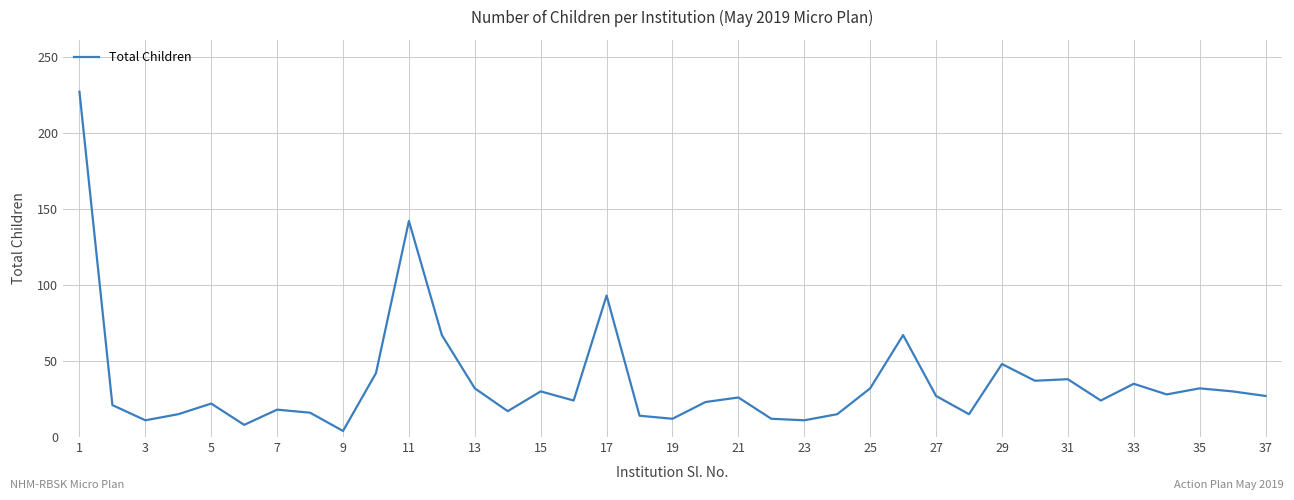

What is the difference between the maximum and second lowest values?

219